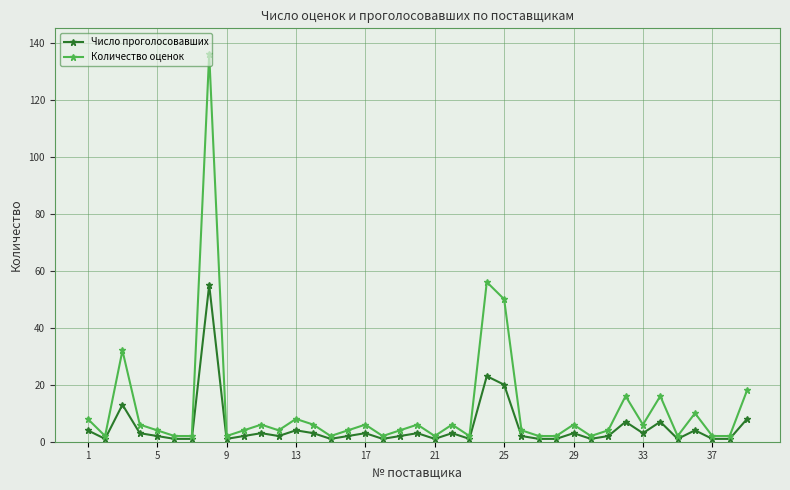

What is the maximum value shown in the chart?

136